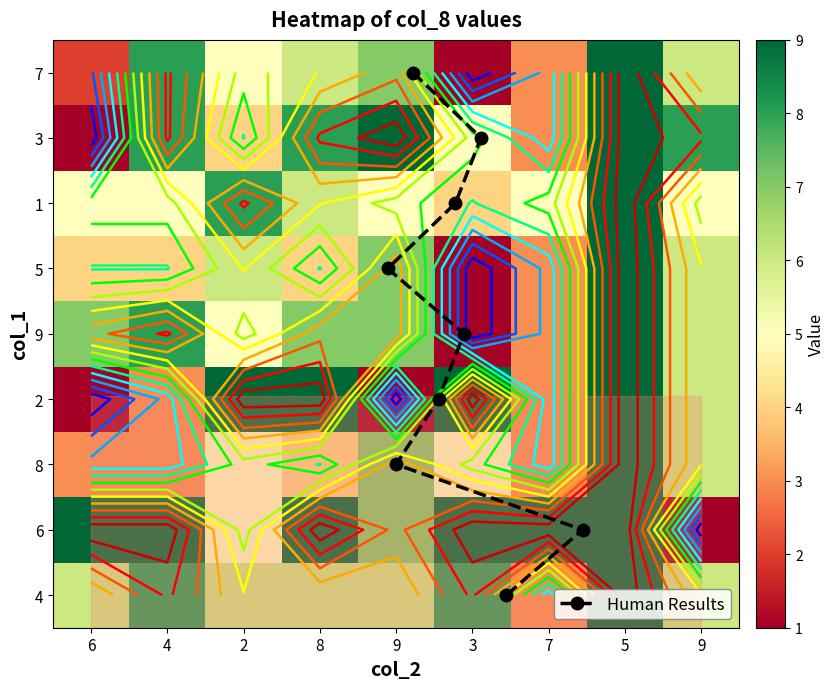

Count the 4 values in the range 6 to 8.

7